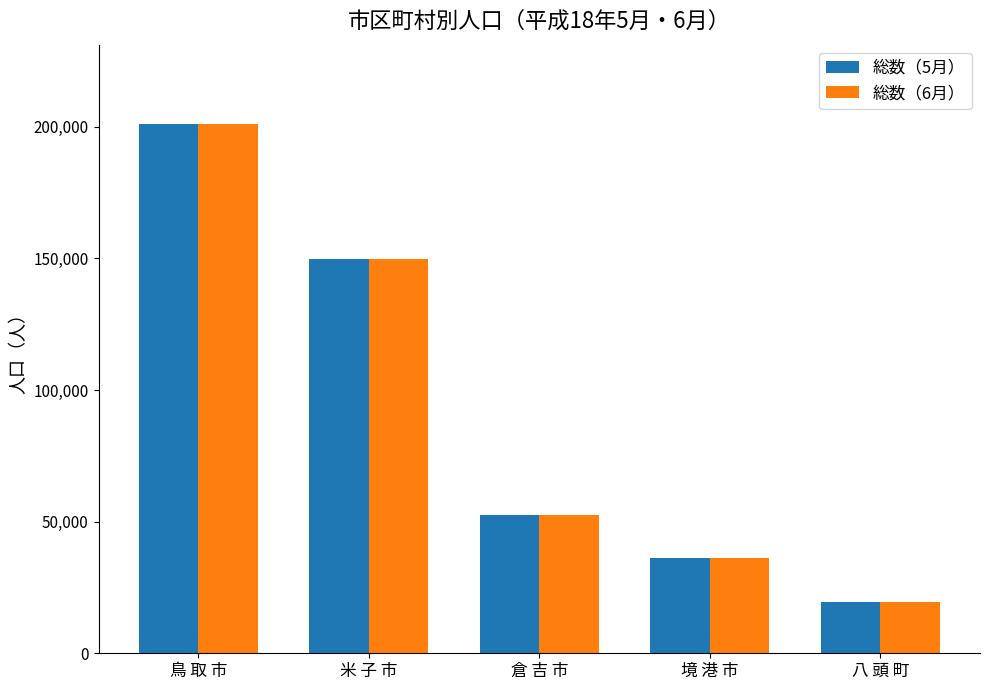

At which label is 総数（6月） closest to 110170?

米 子 市